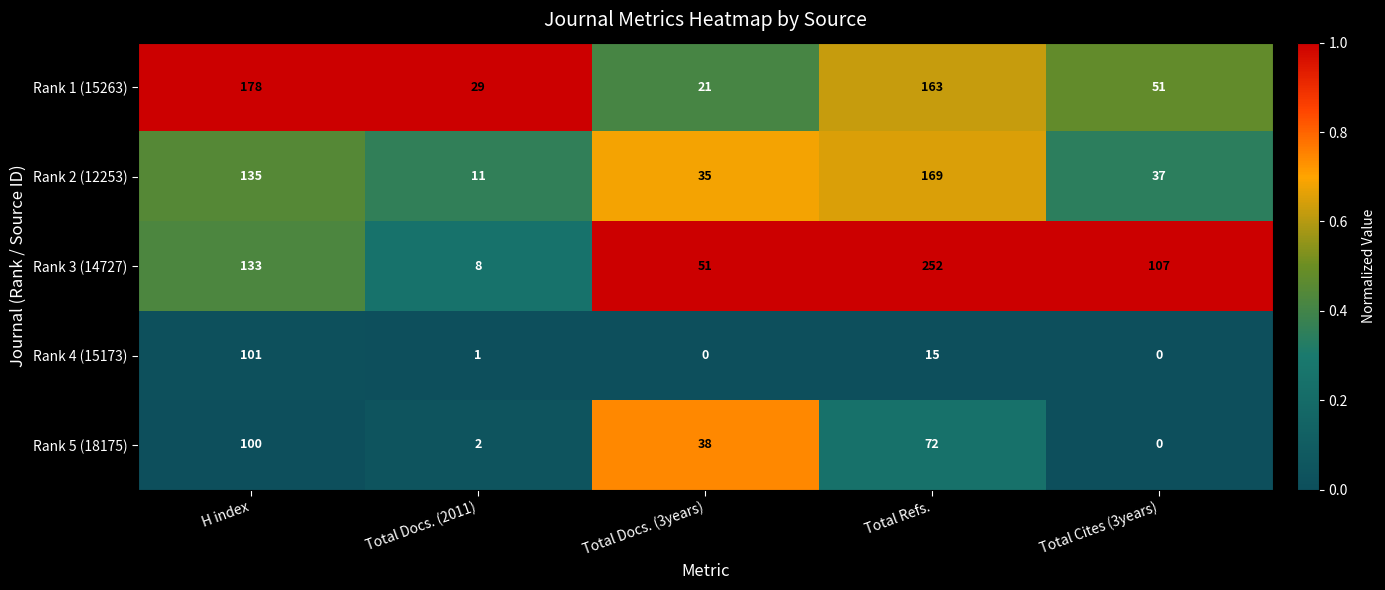

Reading left to right, list all the values displayed in this chart.

Rank 1 (15263): H index=178	Total Docs. (2011)=29	Total Docs. (3years)=21	Total Refs.=163	Total Cites (3years)=51
Rank 2 (12253): H index=135	Total Docs. (2011)=11	Total Docs. (3years)=35	Total Refs.=169	Total Cites (3years)=37
Rank 3 (14727): H index=133	Total Docs. (2011)=8	Total Docs. (3years)=51	Total Refs.=252	Total Cites (3years)=107
Rank 4 (15173): H index=101	Total Docs. (2011)=1	Total Docs. (3years)=0	Total Refs.=15	Total Cites (3years)=0
Rank 5 (18175): H index=100	Total Docs. (2011)=2	Total Docs. (3years)=38	Total Refs.=72	Total Cites (3years)=0